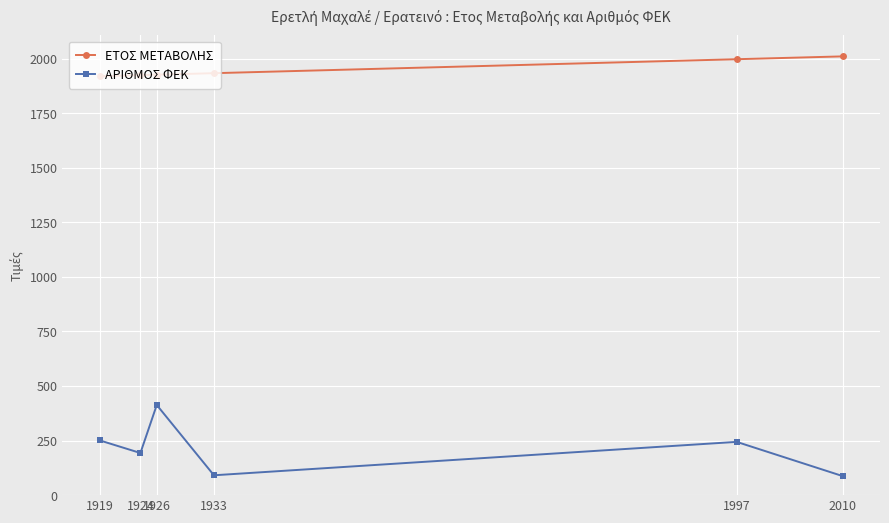

At 1926, list the series in order from smallest to largest.

ΑΡΙΘΜΟΣ ΦΕΚ, ΕΤΟΣ ΜΕΤΑΒΟΛΗΣ